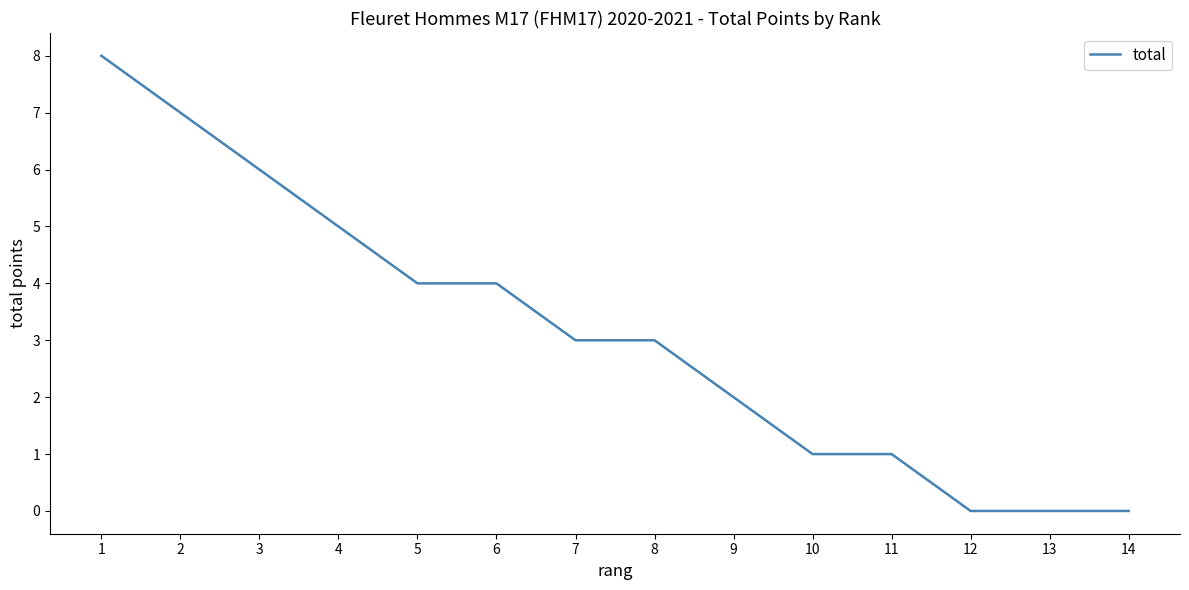

Reading left to right, what are all the values shown in this chart?

1=8	2=7	3=6	4=5	5=4	6=4	7=3	8=3	9=2	10=1	11=1	12=0	13=0	14=0